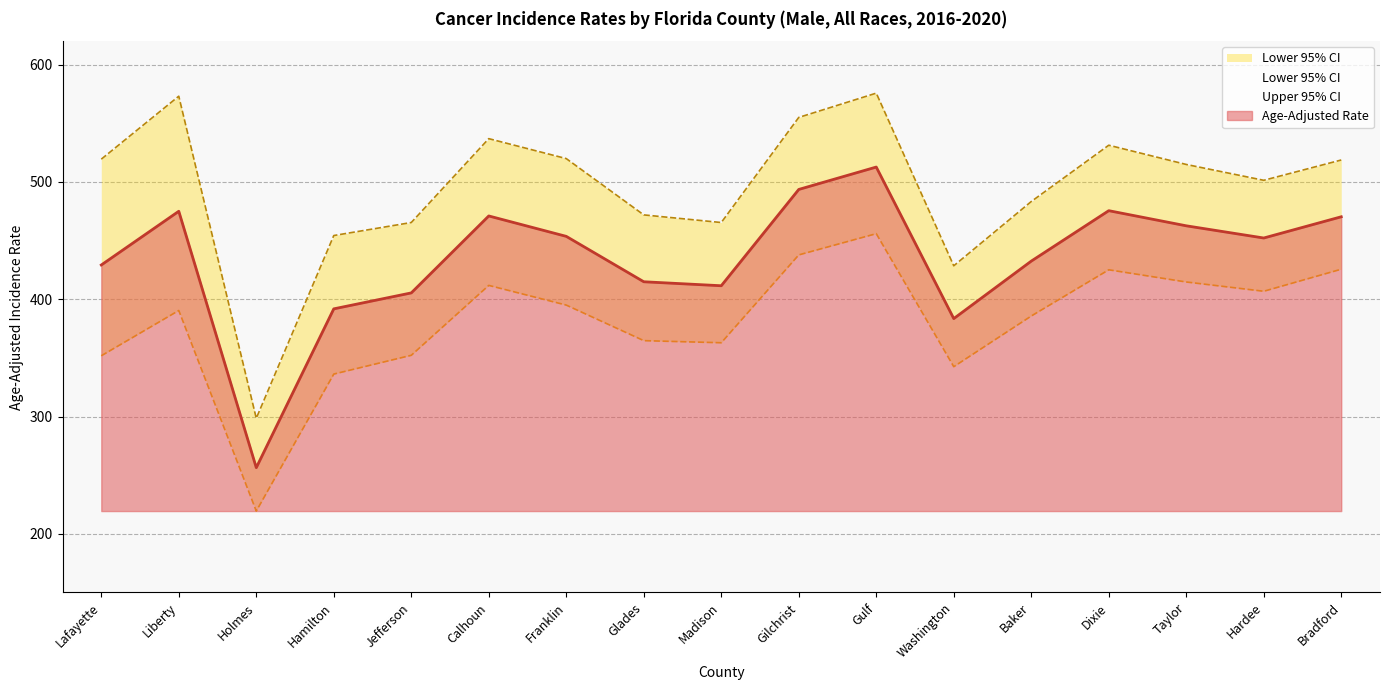

Where is Lower 95% CI nearest to the value 337?

Hamilton